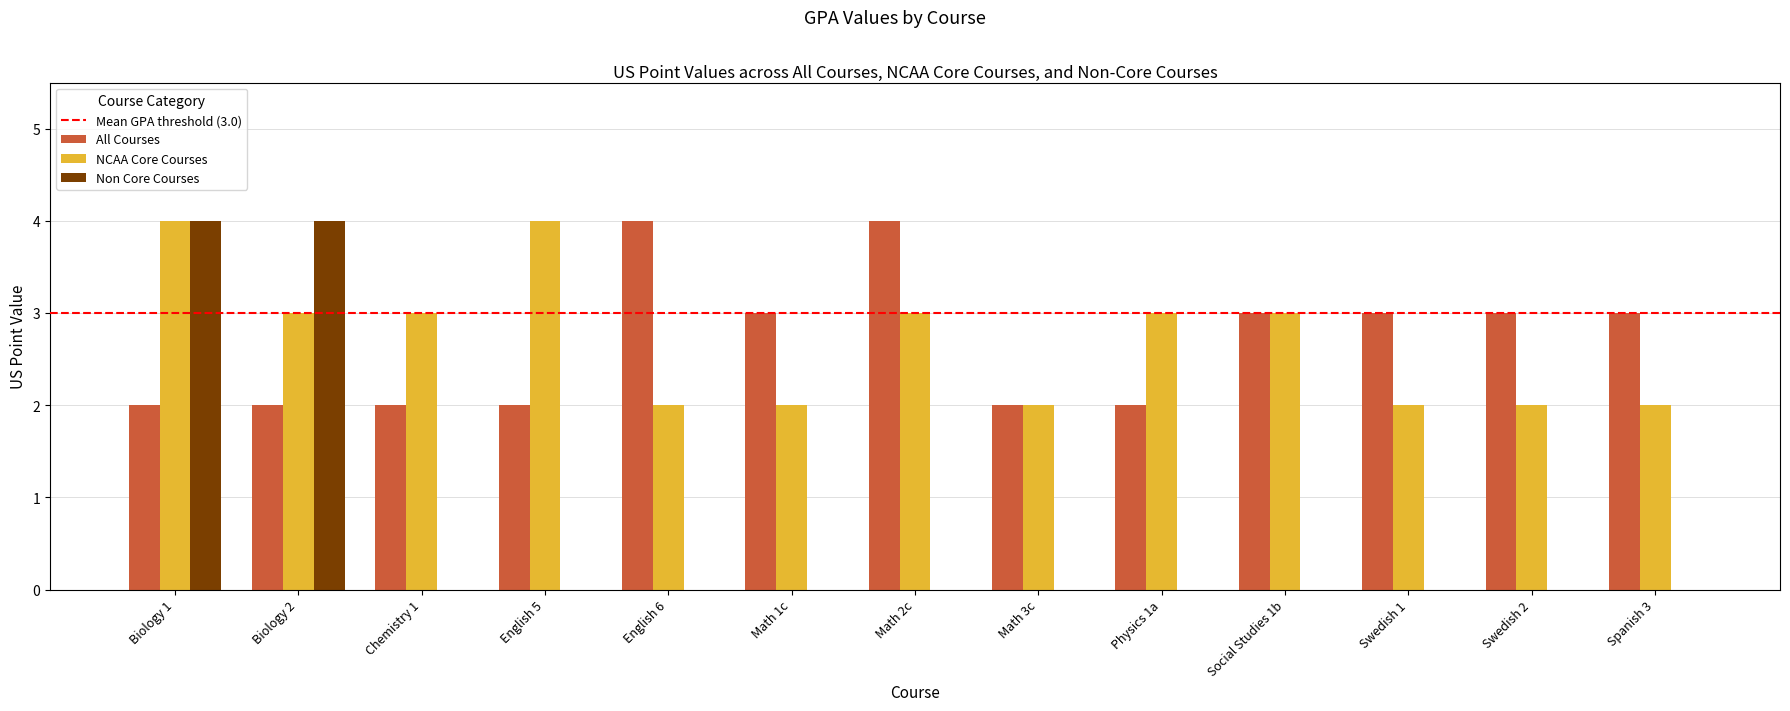

Reading left to right, list all the values displayed in this chart.

All Courses: Biology 1=2	Biology 2=2	Chemistry 1=2	English 5=2	English 6=4	Math 1c=3	Math 2c=4	Math 3c=2	Physics 1a=2	Social Studies 1b=3	Swedish 1=3	Swedish 2=3	Spanish 3=3
NCAA Core Courses: Biology 1=4	Biology 2=3	Chemistry 1=3	English 5=4	English 6=2	Math 1c=2	Math 2c=3	Math 3c=2	Physics 1a=3	Social Studies 1b=3	Swedish 1=2	Swedish 2=2	Spanish 3=2
Non Core Courses: Biology 1=4	Biology 2=4	Chemistry 1=0	English 5=0	English 6=0	Math 1c=0	Math 2c=0	Math 3c=0	Physics 1a=0	Social Studies 1b=0	Swedish 1=0	Swedish 2=0	Spanish 3=0